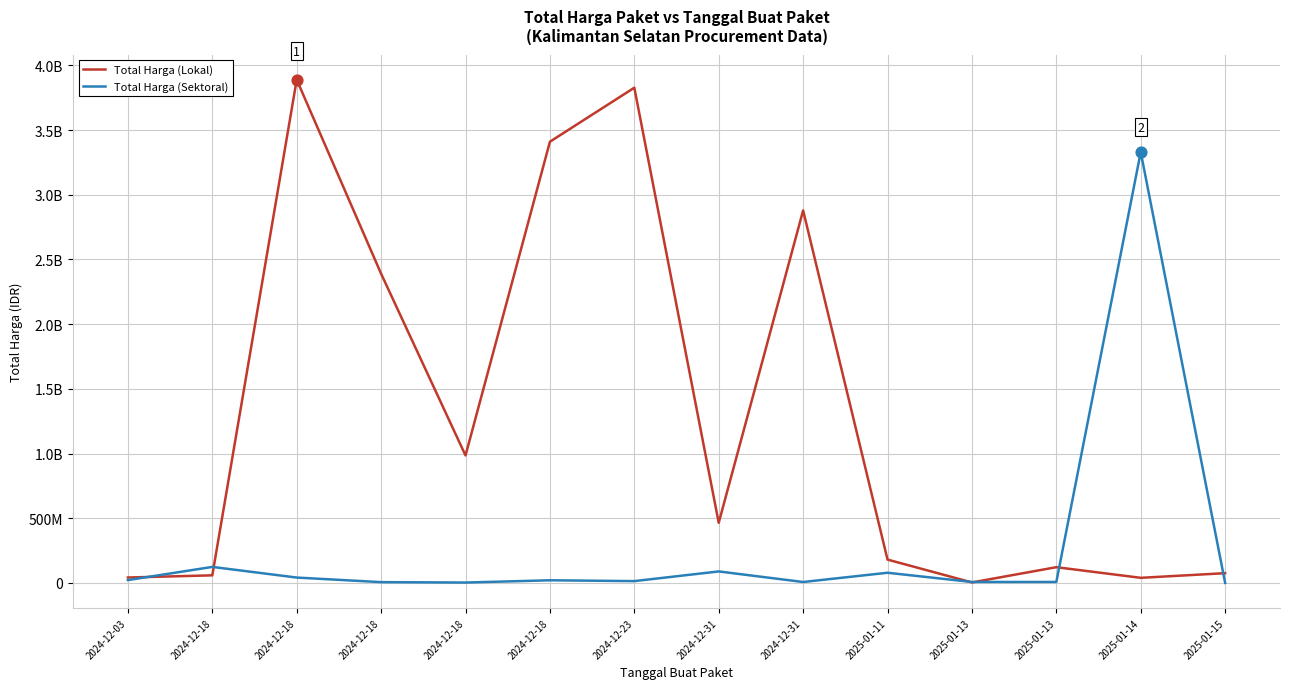

At how many categories does at least one series exceed 2671325123?

5